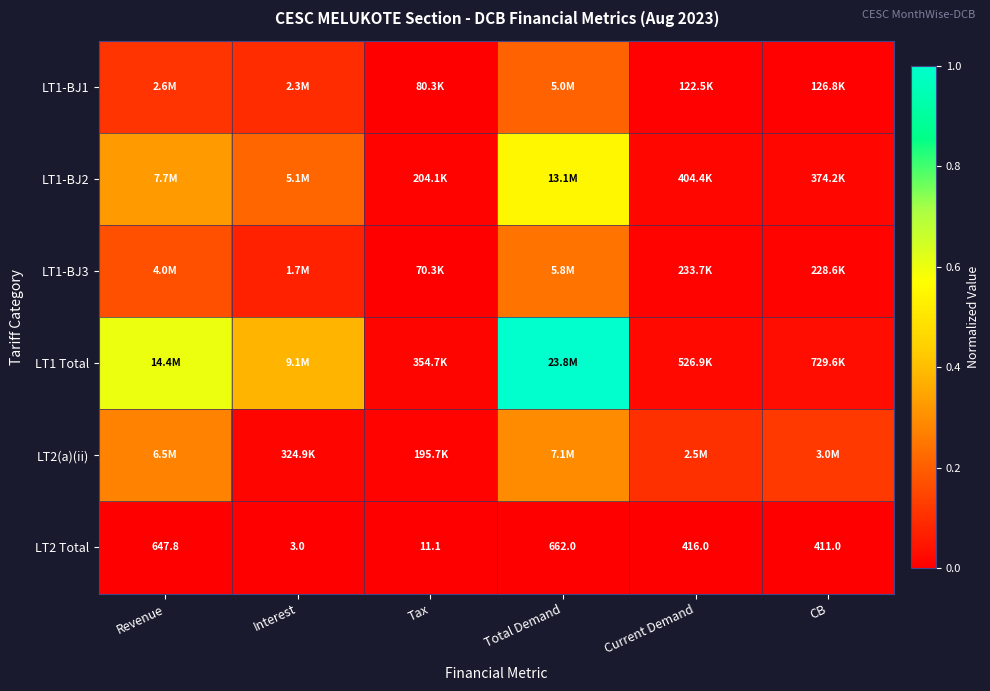

Where is LT2 Total nearest to the value 332?

CB